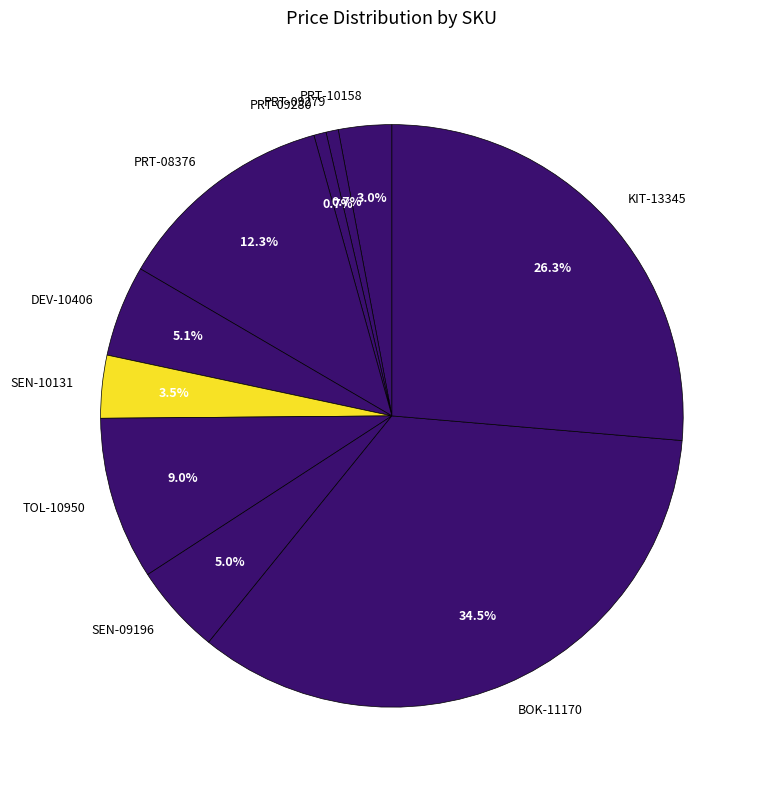

To the nearest percent, what is the difference between the largest and smallest slice percentages?

34%